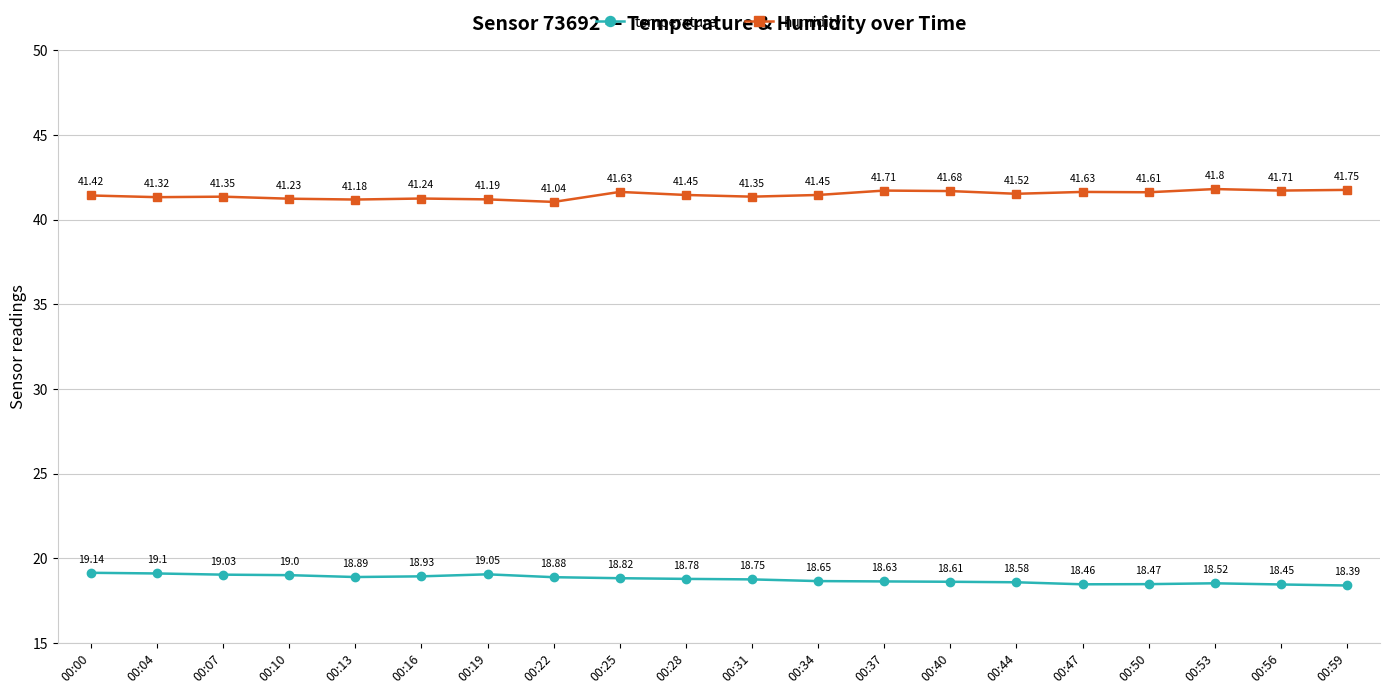

True or false: humidity and temperature cross at least once.

False